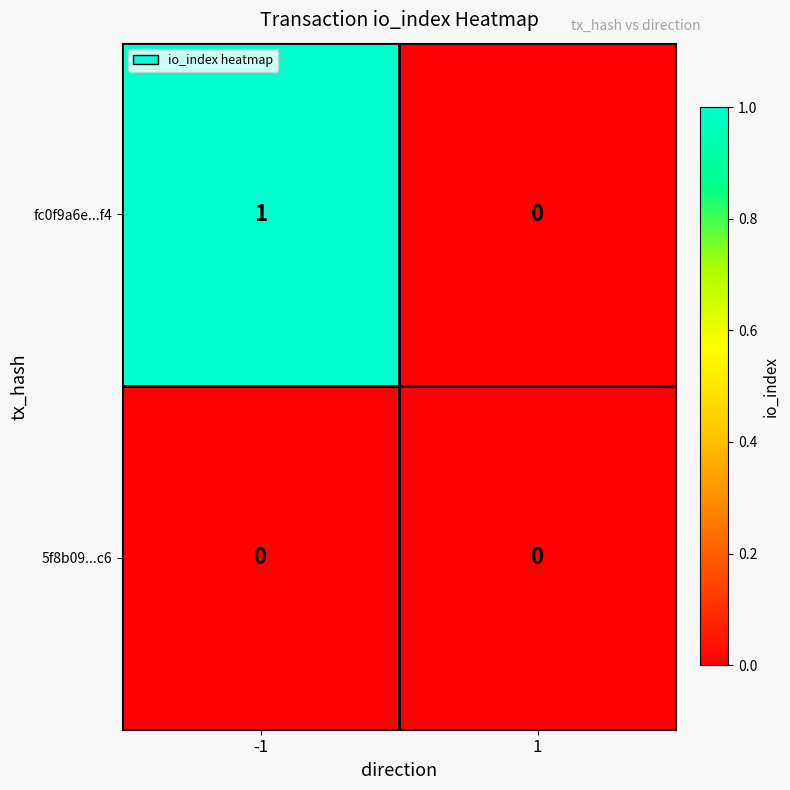

Which series has the widest spread of values?

fc0f9a6e...f4